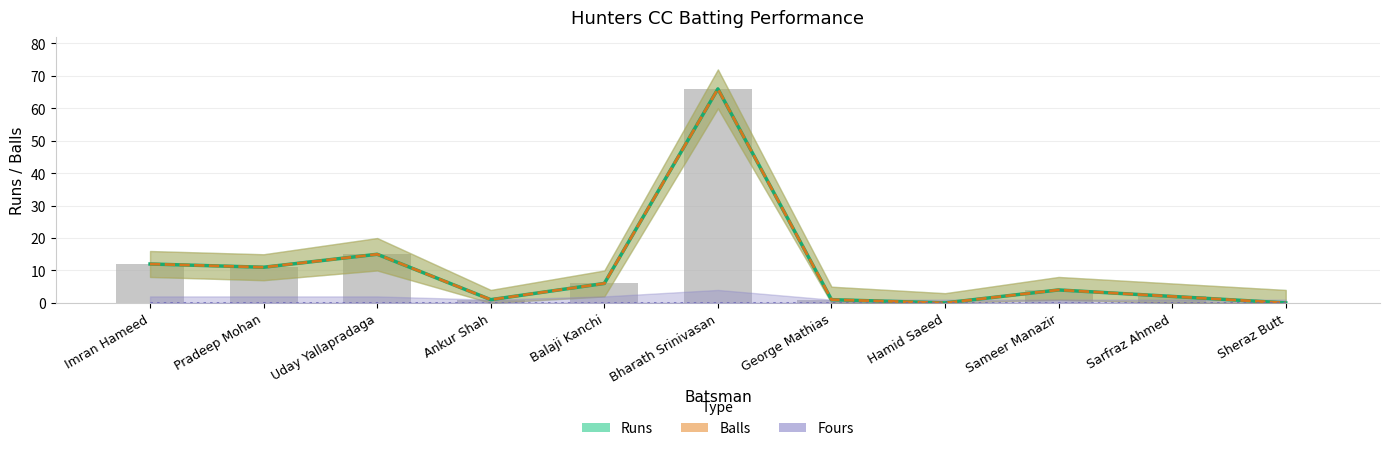

The Balls series shows 1 at George Mathias. True or false?

True